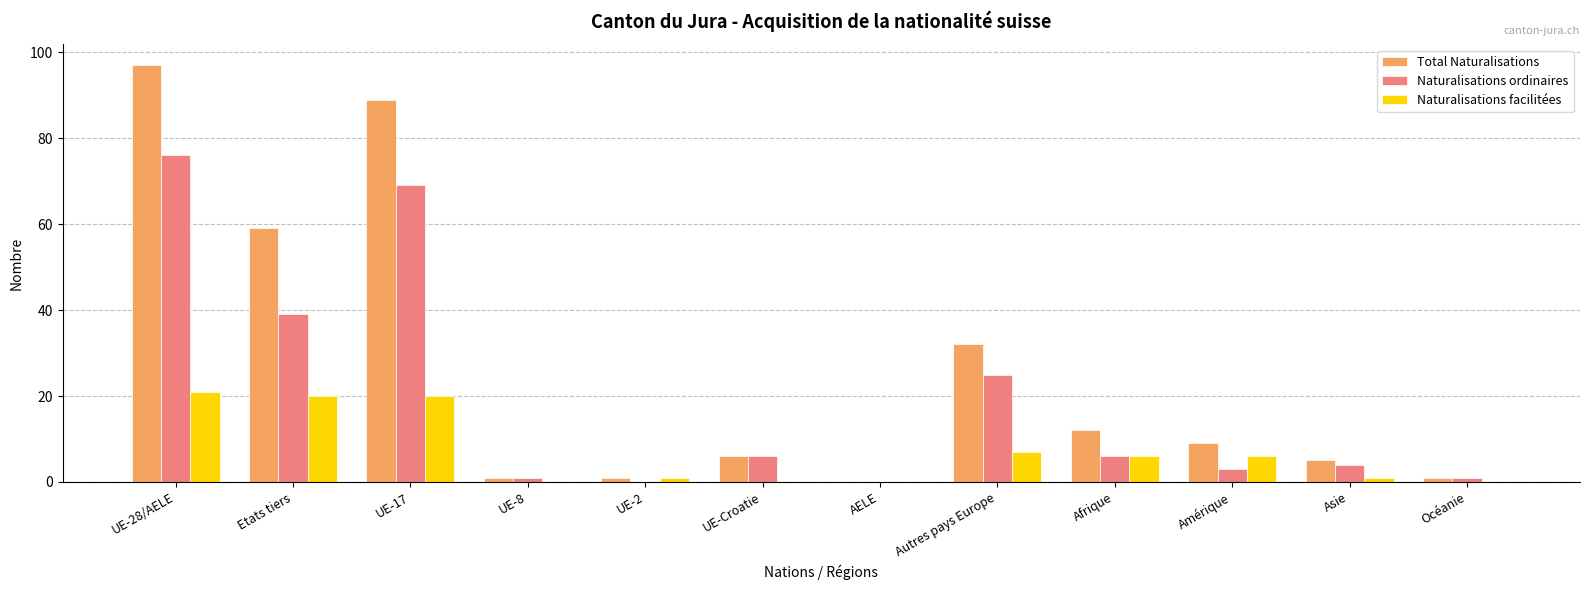

Are the bars horizontal?

No